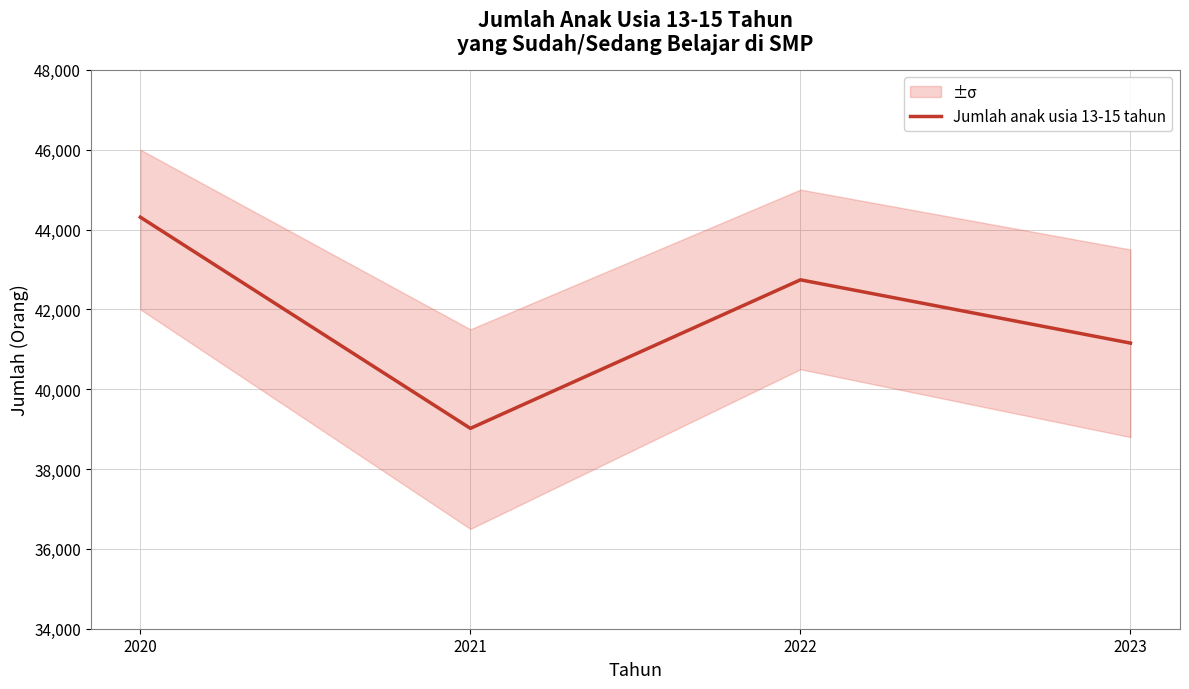

What is the maximum value shown in the chart?

44309